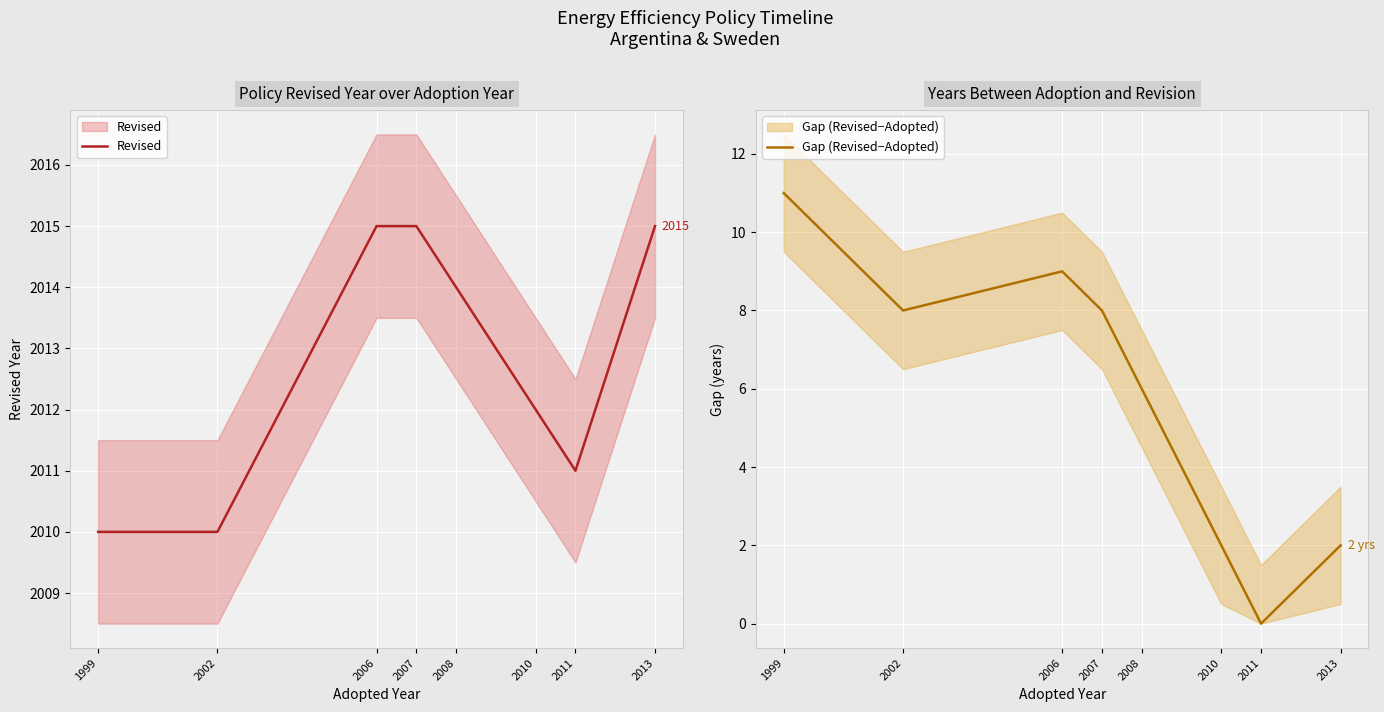

What is the difference between the Gap (Revised−Adopted) values at 2013 and 2011?

2